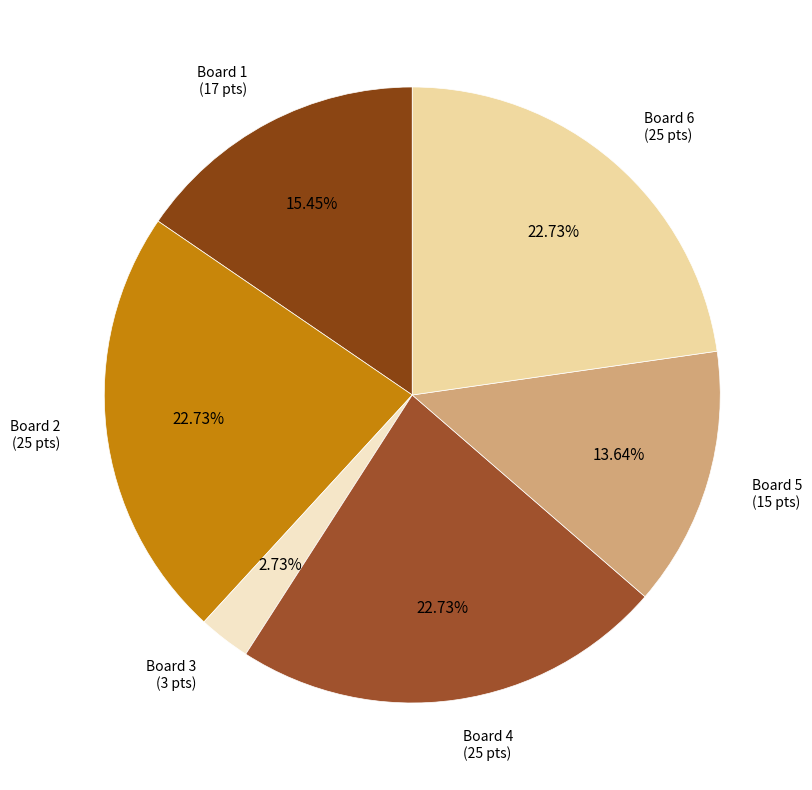

Does any single category account for the majority?

No